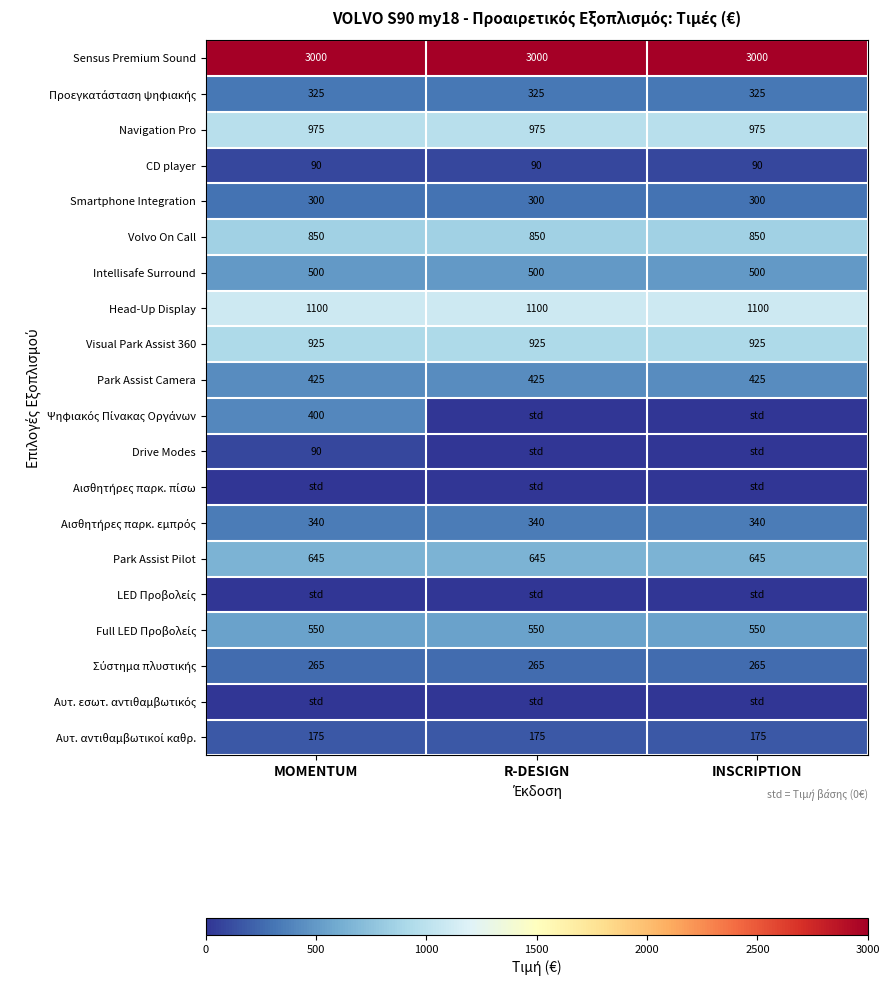

Count the number of categories in the chart.

3